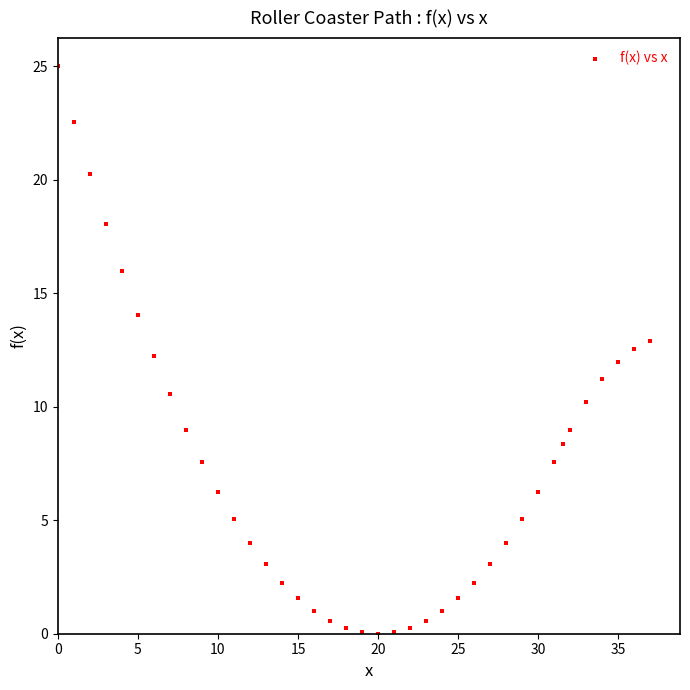

What is the range of X values (max minus min)?

37.0